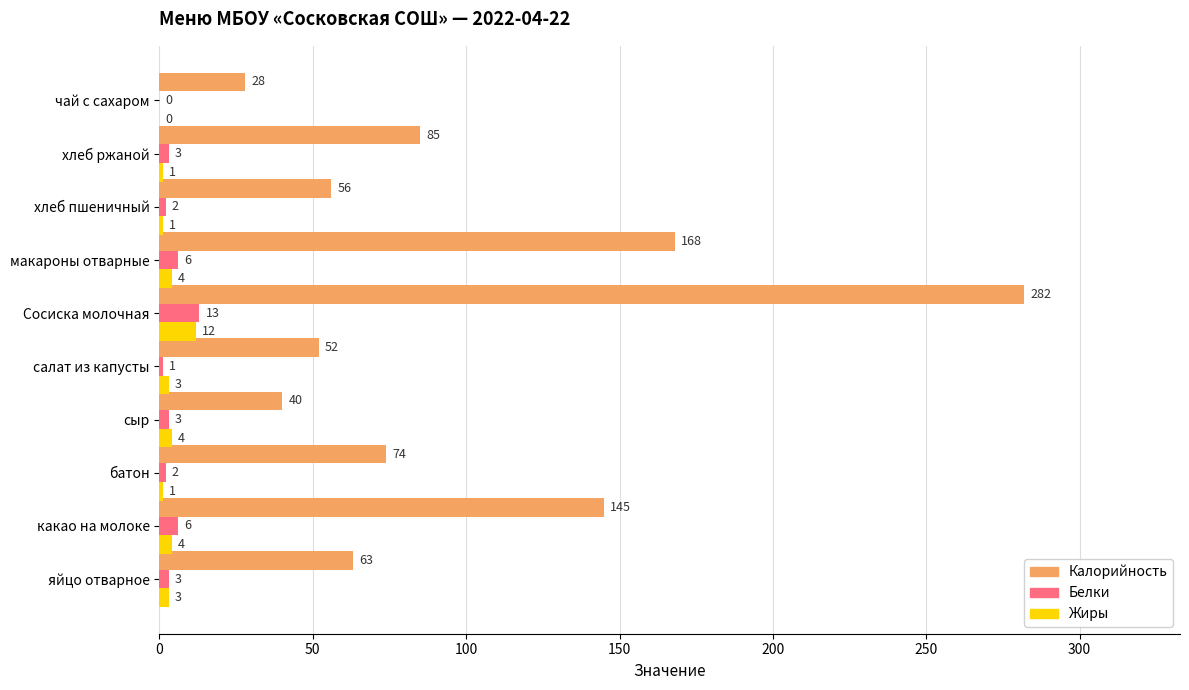

What is the highest value of the Белки series?

13